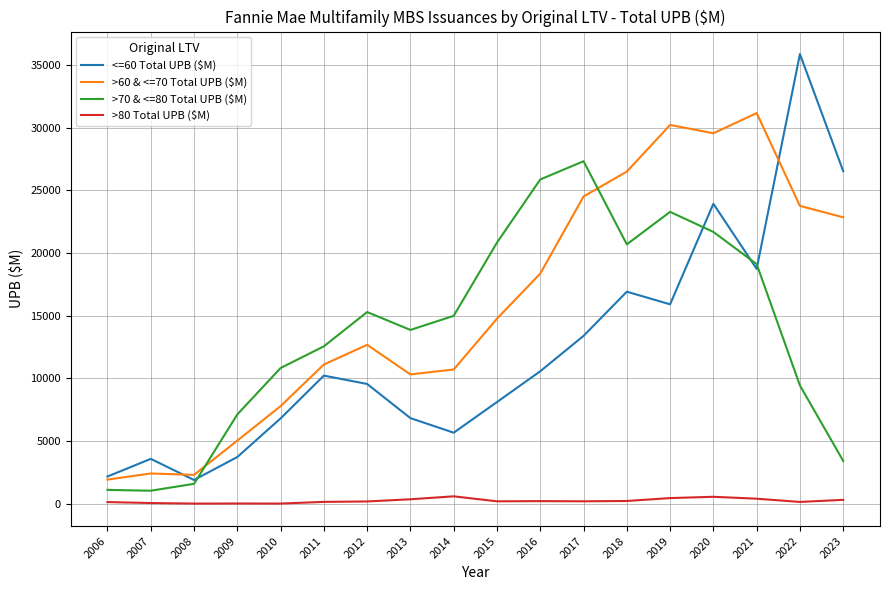

Is the value of >60 & <=70 Total UPB ($M) at 2019 greater than the value of >70 & <=80 Total UPB ($M) at 2013?

Yes